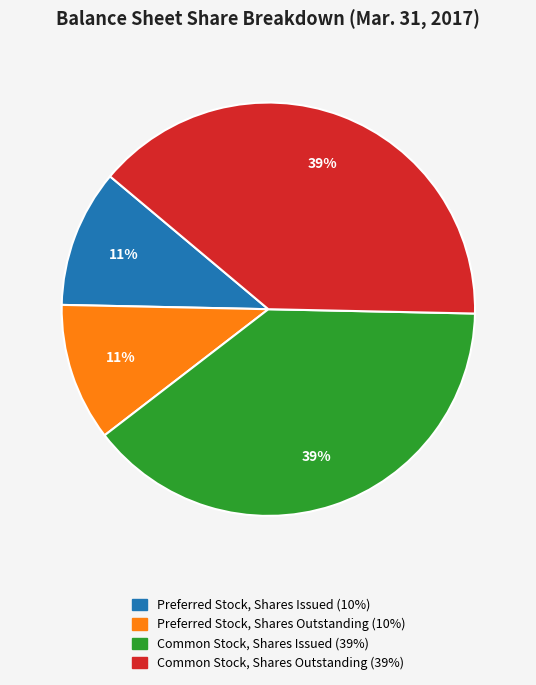

Do Common Stock, Shares Outstanding and Common Stock, Shares Issued together represent more than half of the pie?

Yes